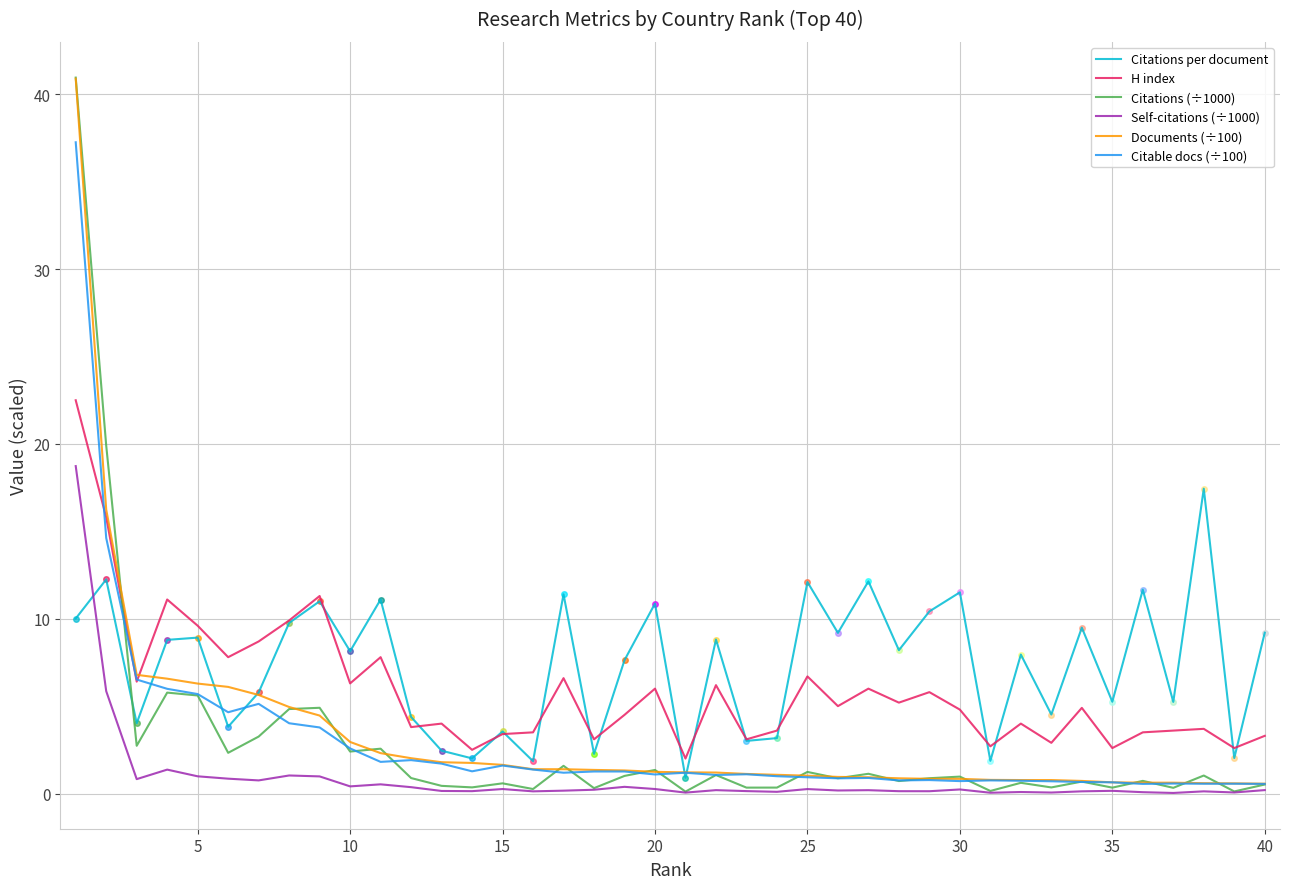

True or false: Self-citations (÷1000) and H index cross at least once.

False